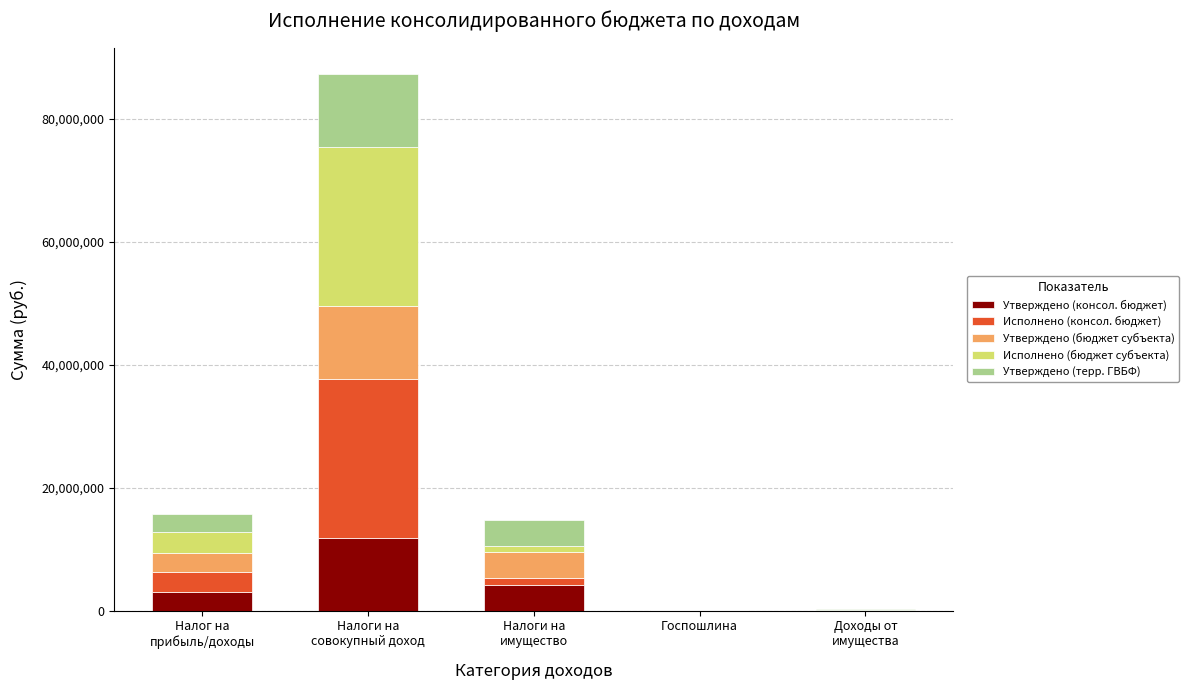

What is the sum of all Утверждено (консол. бюджет) values?

19163700.0